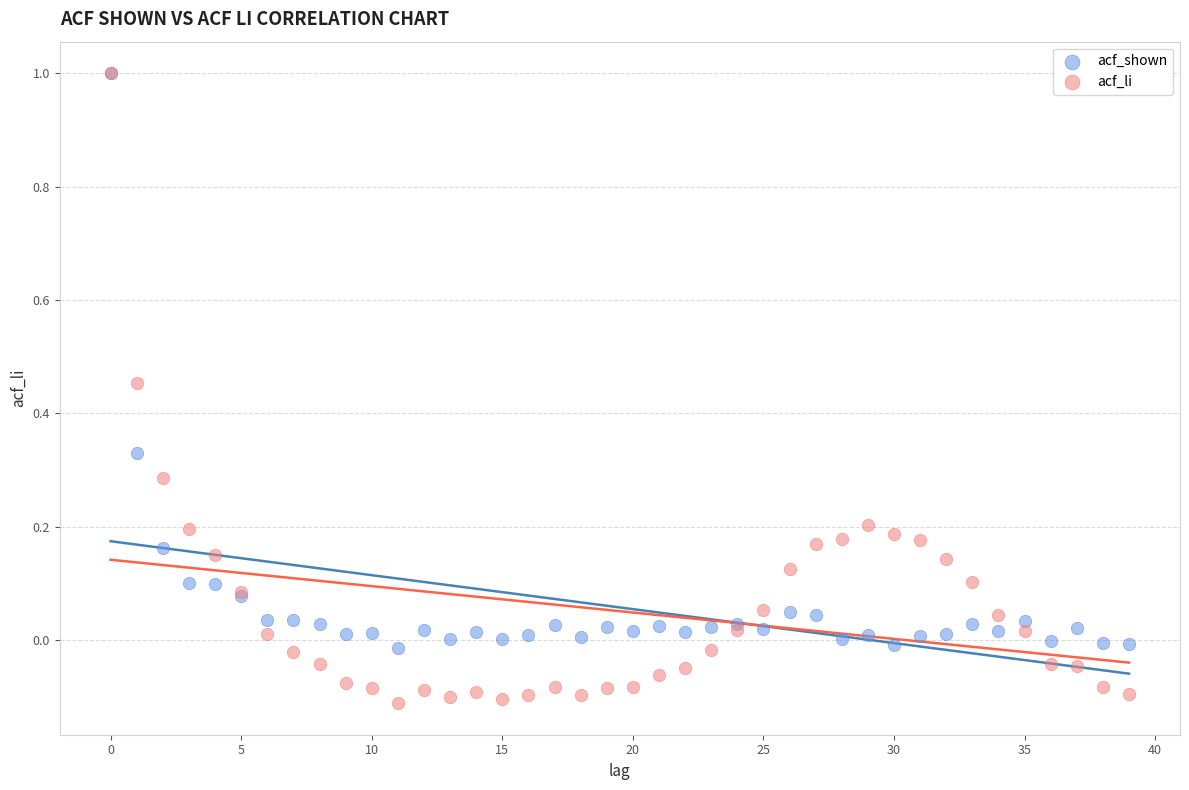

What are all the series names shown in the legend?

acf_shown, acf_li